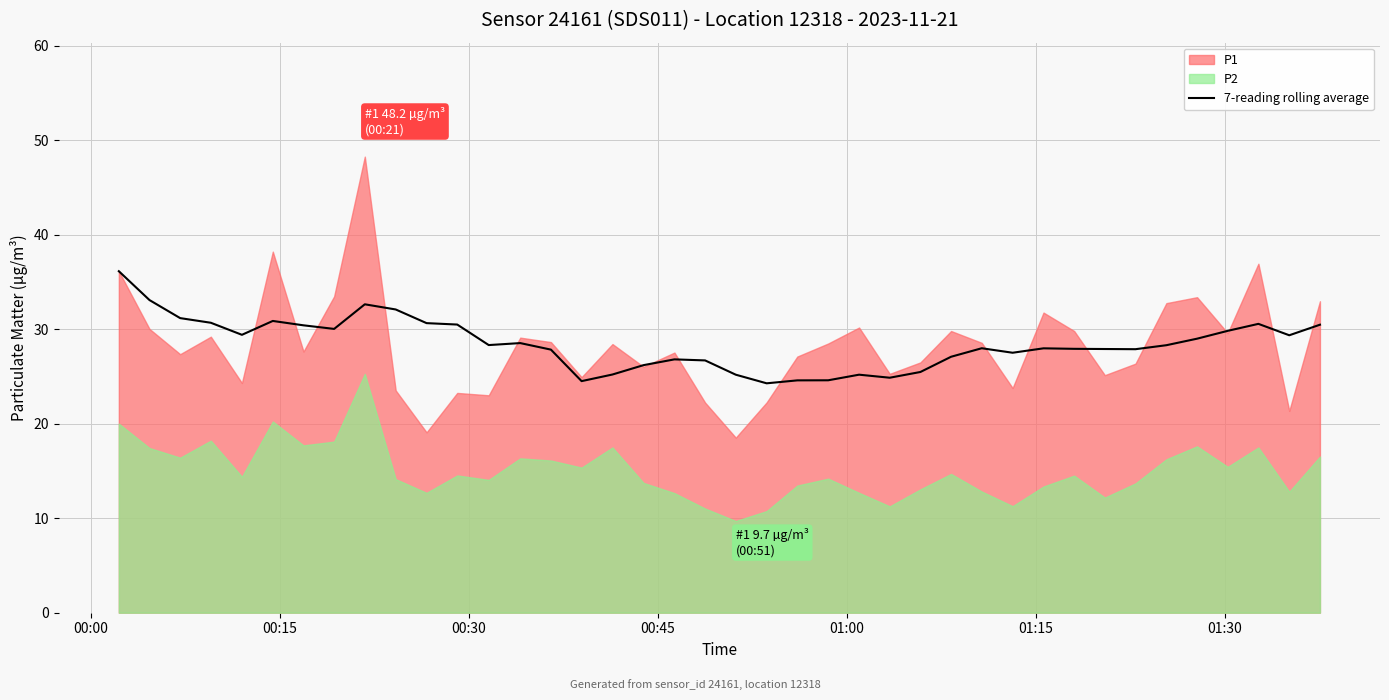

How many lines are shown in the chart?

1